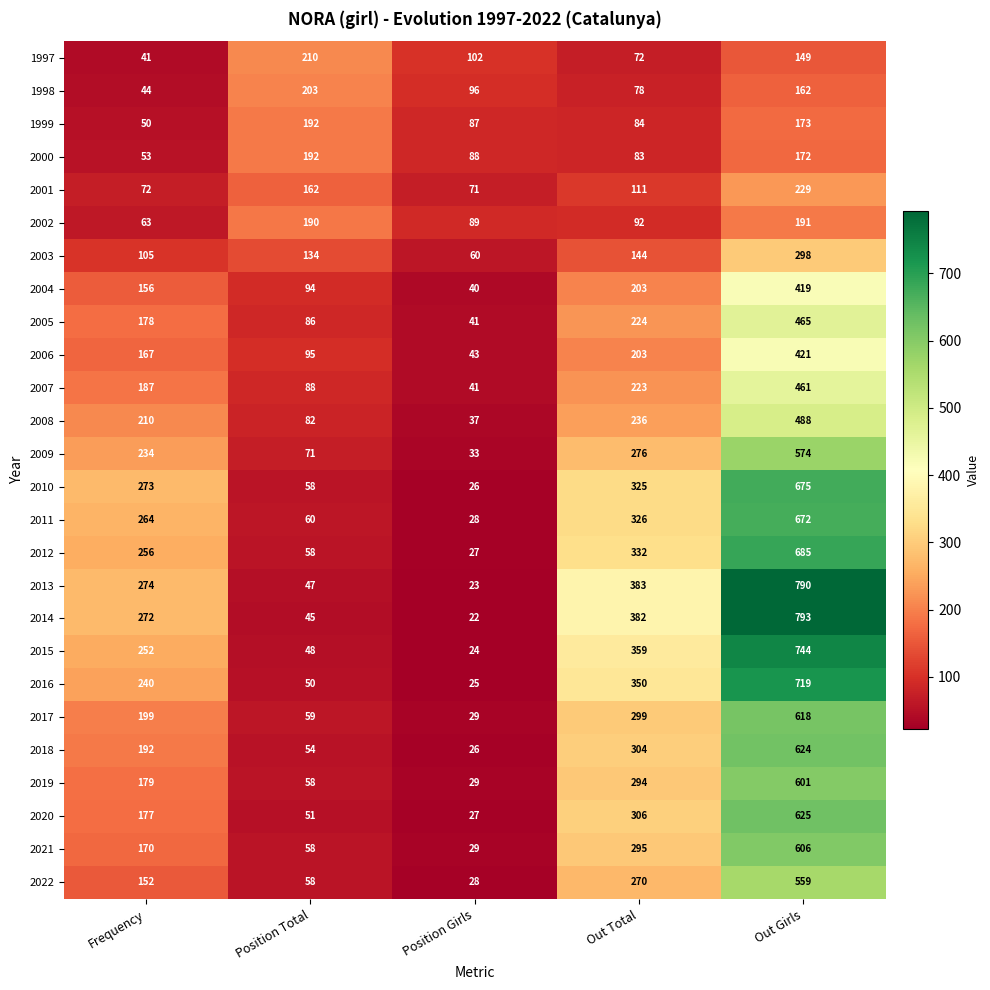

What is the difference between the maximum and second lowest values in the 2021 series?

548